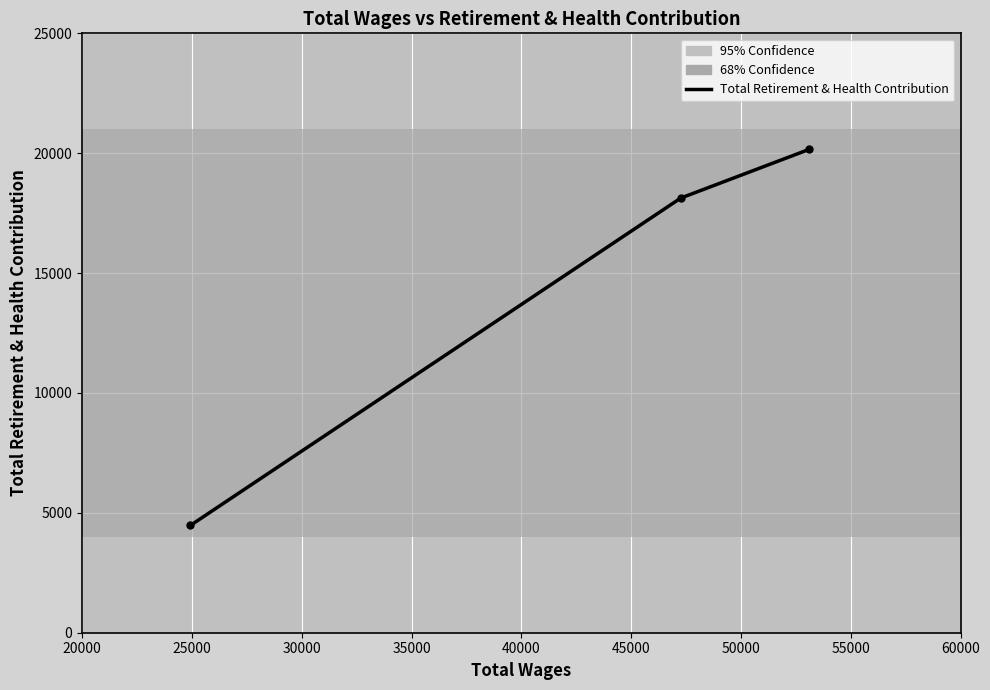

How many lines are shown in the chart?

1